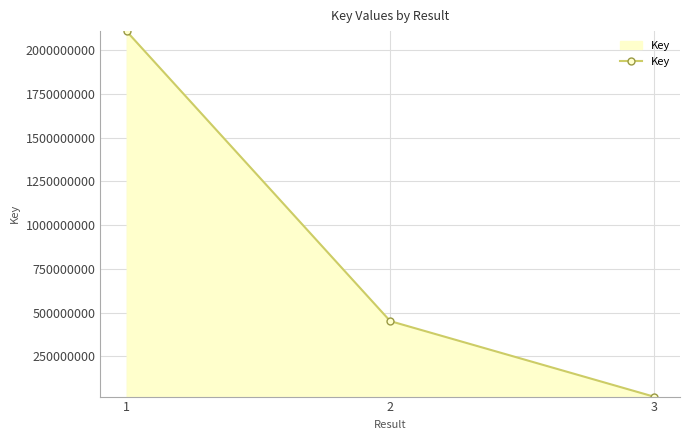

What is the sum of the values at 2 and 1?

2557208068